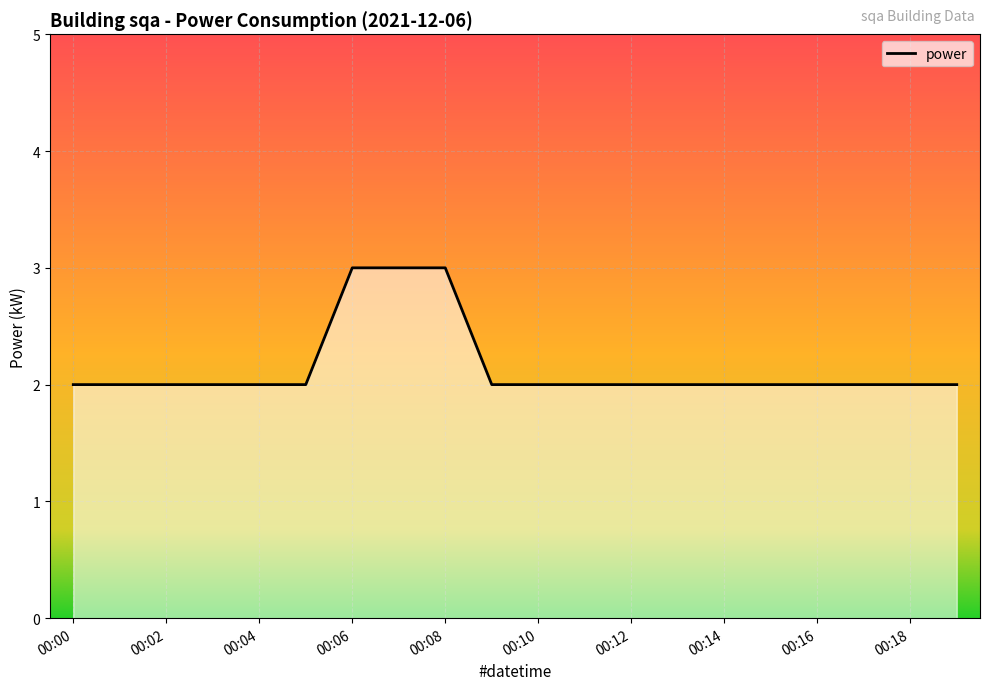

How many lines are shown in the chart?

1